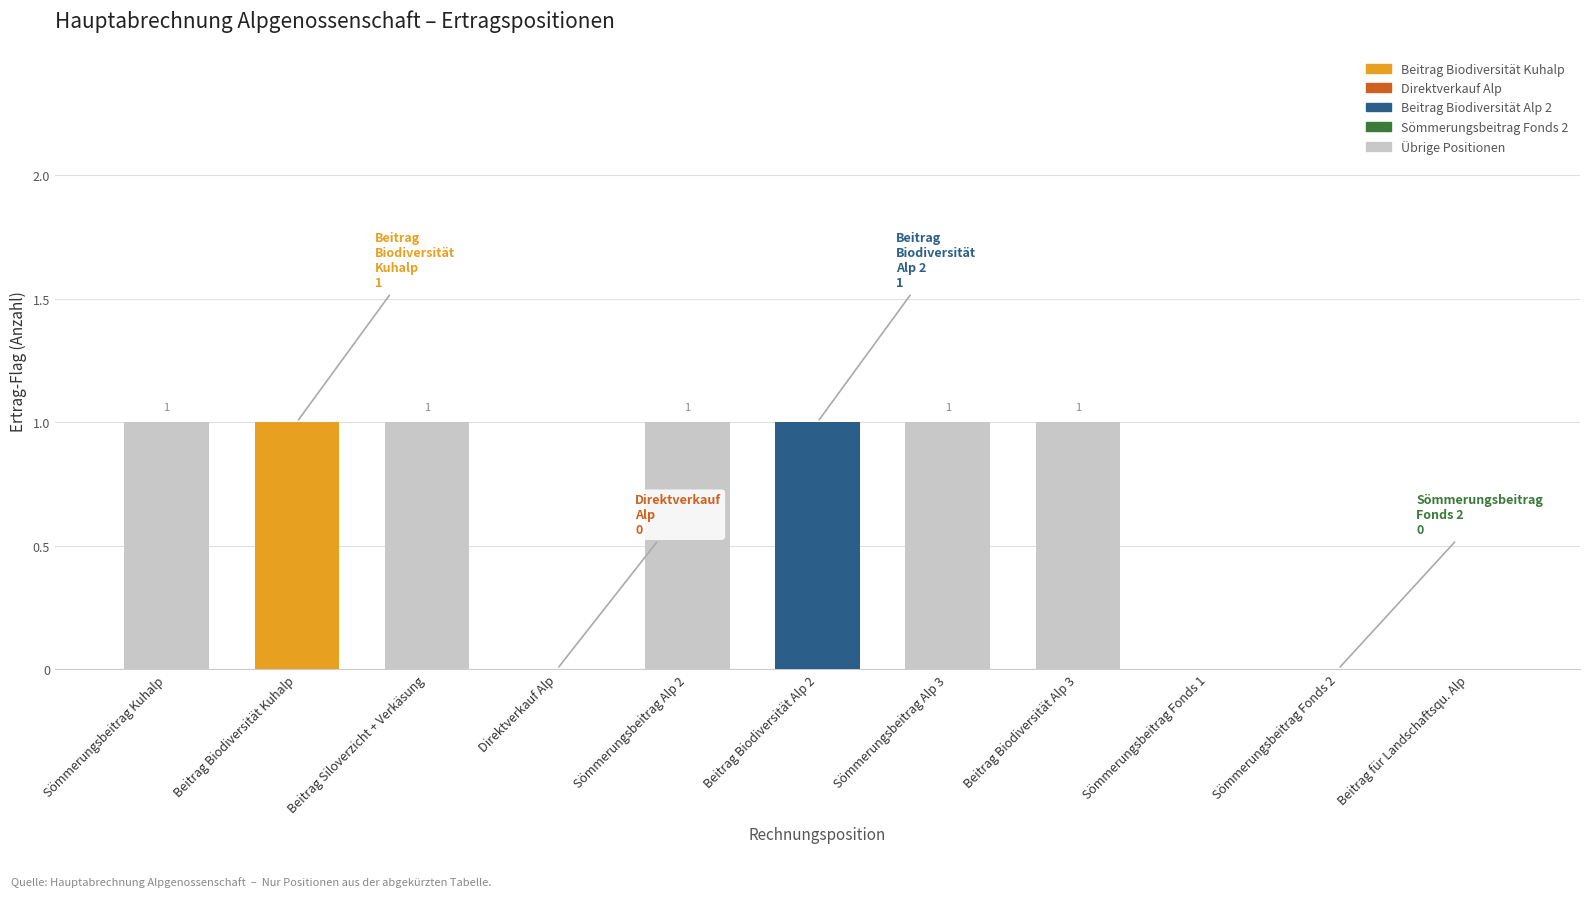

True or false: the data shows 1 at Beitrag Siloverzicht + Verkäsung.

True